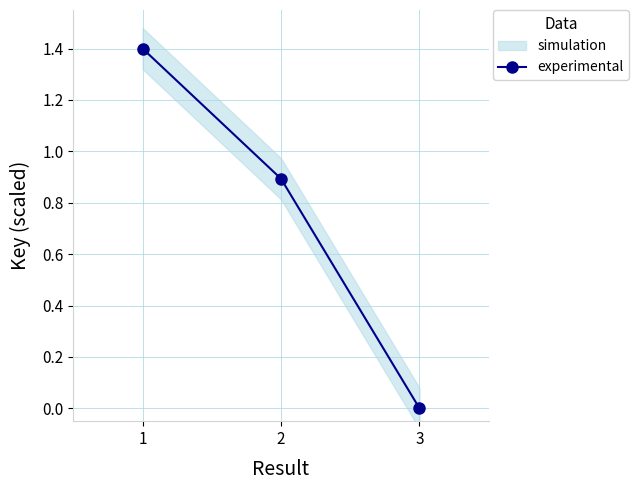

What is the sum of the values at 2 and 3?

0.9